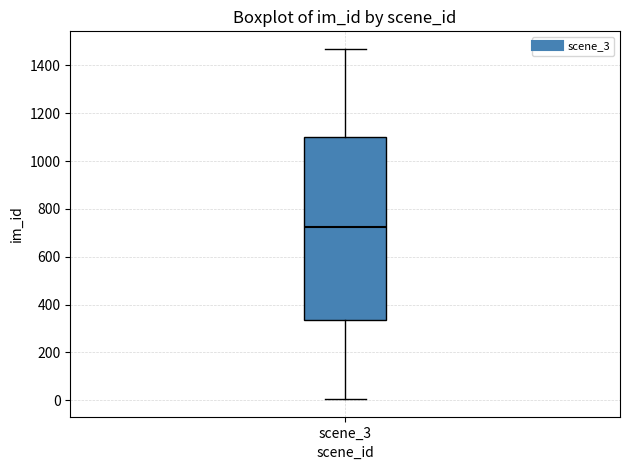

Where does the lower whisker of the box for scene_3 end on the y-axis? The values are not printed on the chart, so give them approximately, as read against the axis.

0